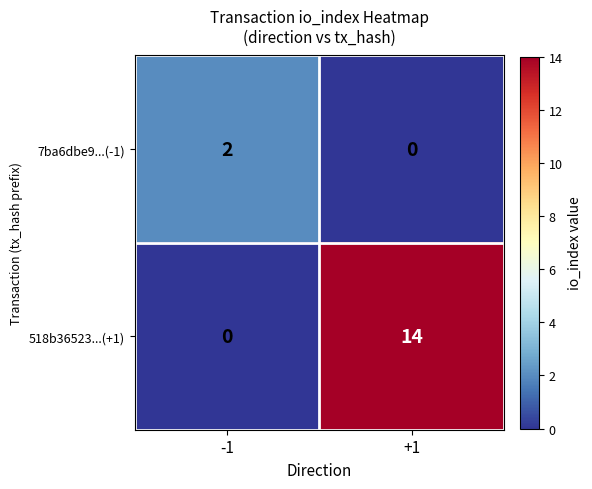

True or false: 518b36523...(+1) has a value of 0 at -1.

True